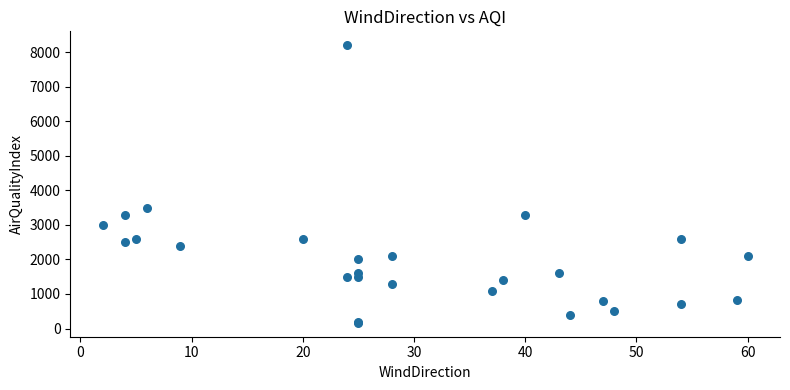

What Y value in the scatter plot is closest to 4182?

3500